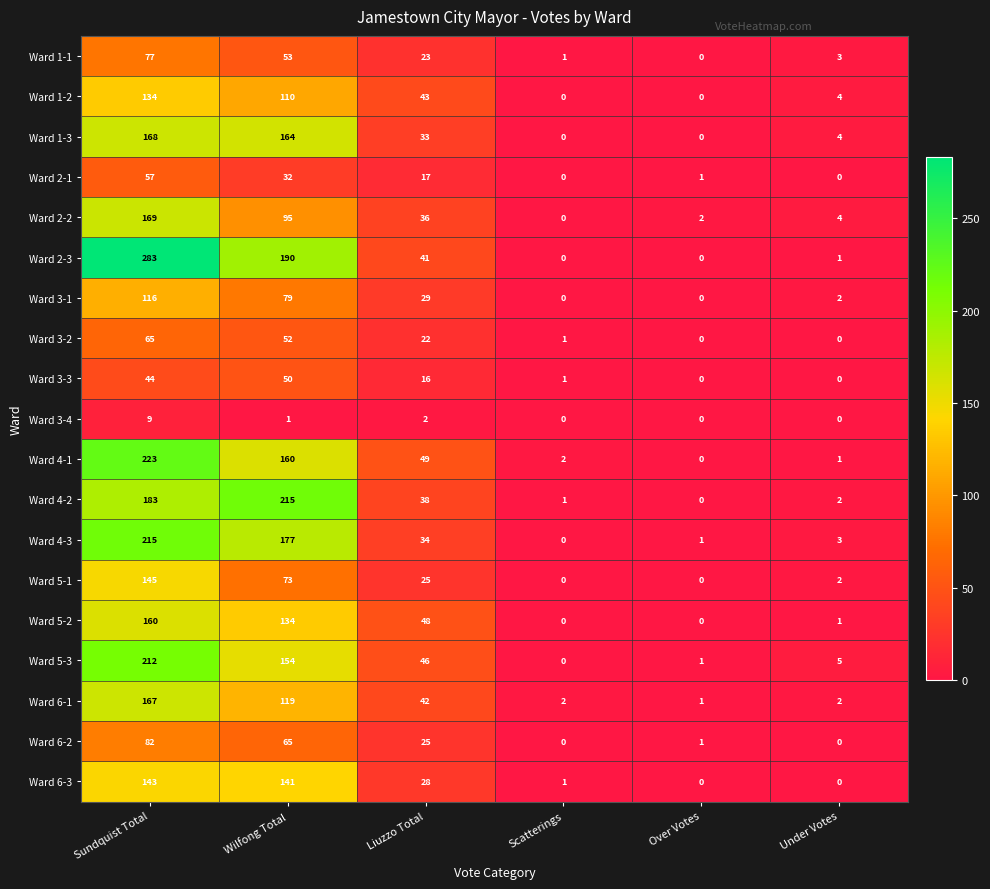

What is the sum of the Ward 2-2 values at Scatterings and Sundquist Total?

169